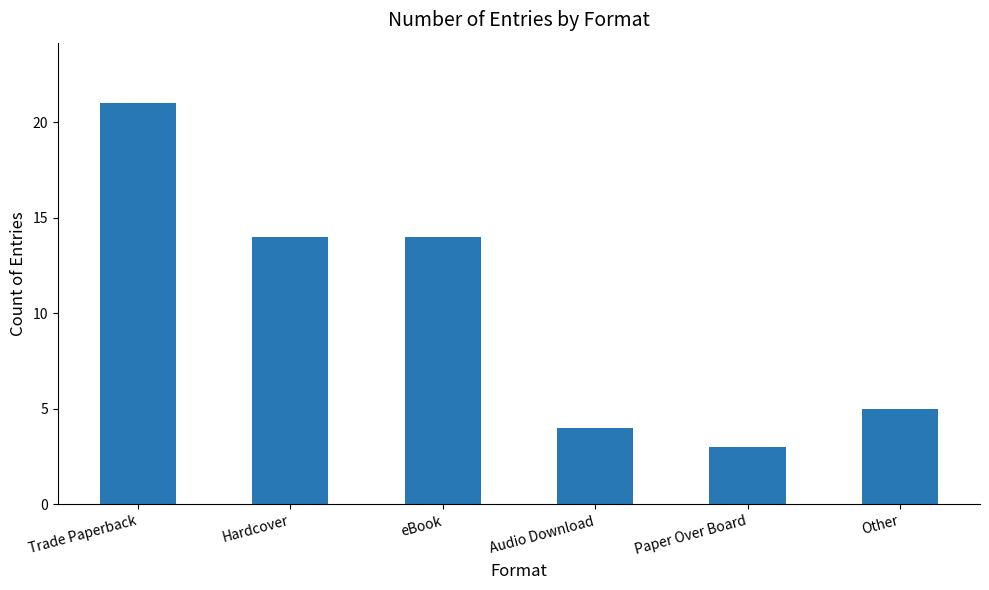

Are the bars grouped side by side (vs. stacked)?

No